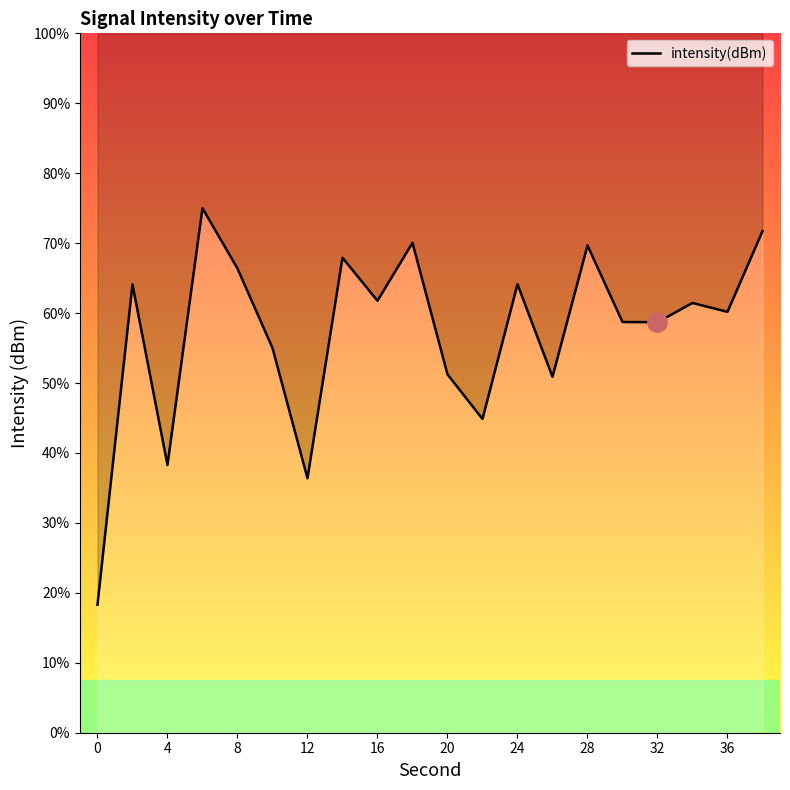

The value at 12 is -249.1. True or false?

False